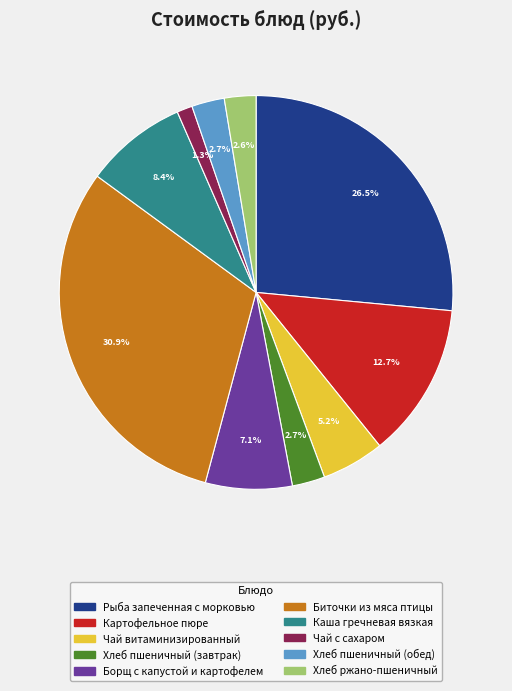

Which category has the smallest portion of the pie?

Чай с сахаром